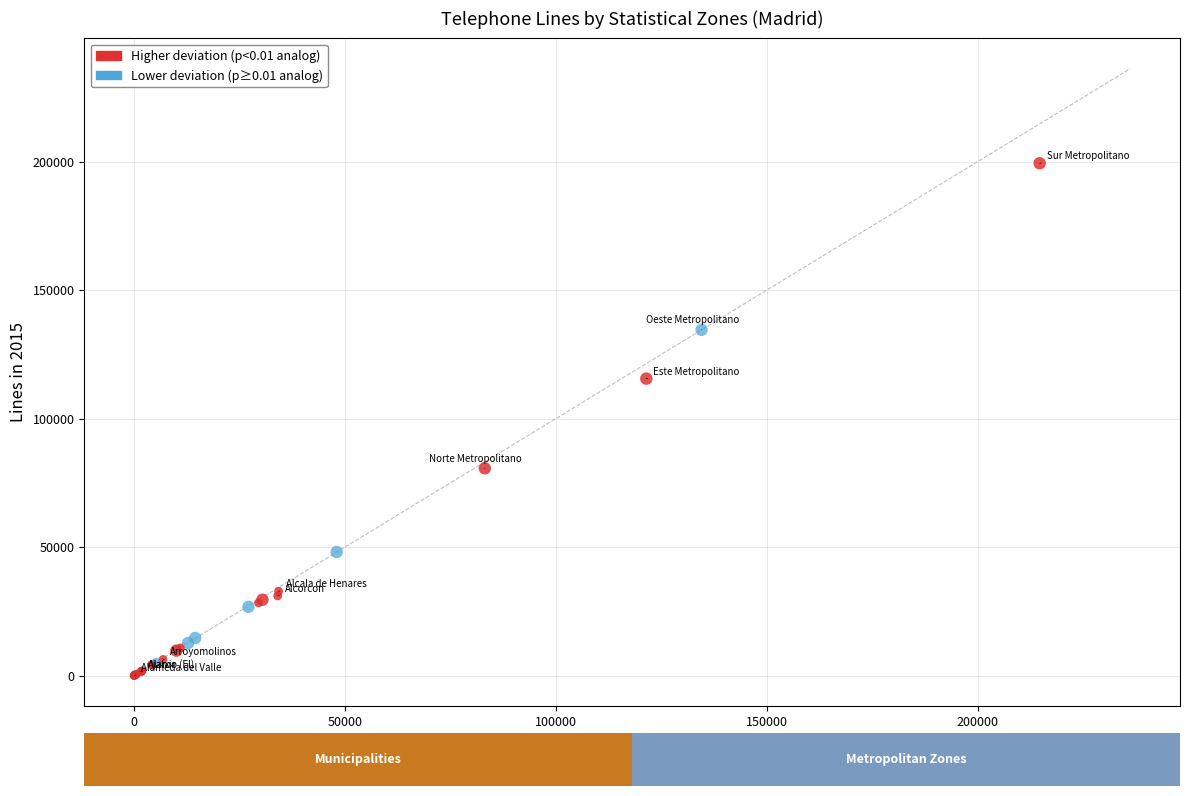

Which series reaches the maximum Y coordinate?

Higher deviation (p<0.01 analog)